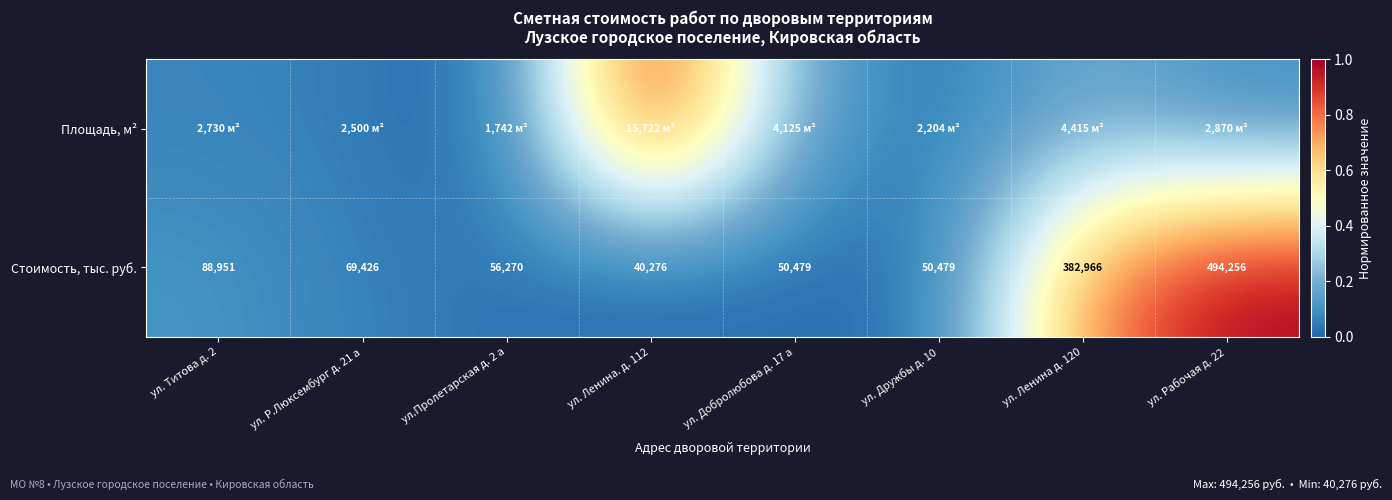

What is the sum of the Площадь, м² values at ул. Р.Люксембург д. 21 а and ул. Добролюбова д. 17 а?

0.2